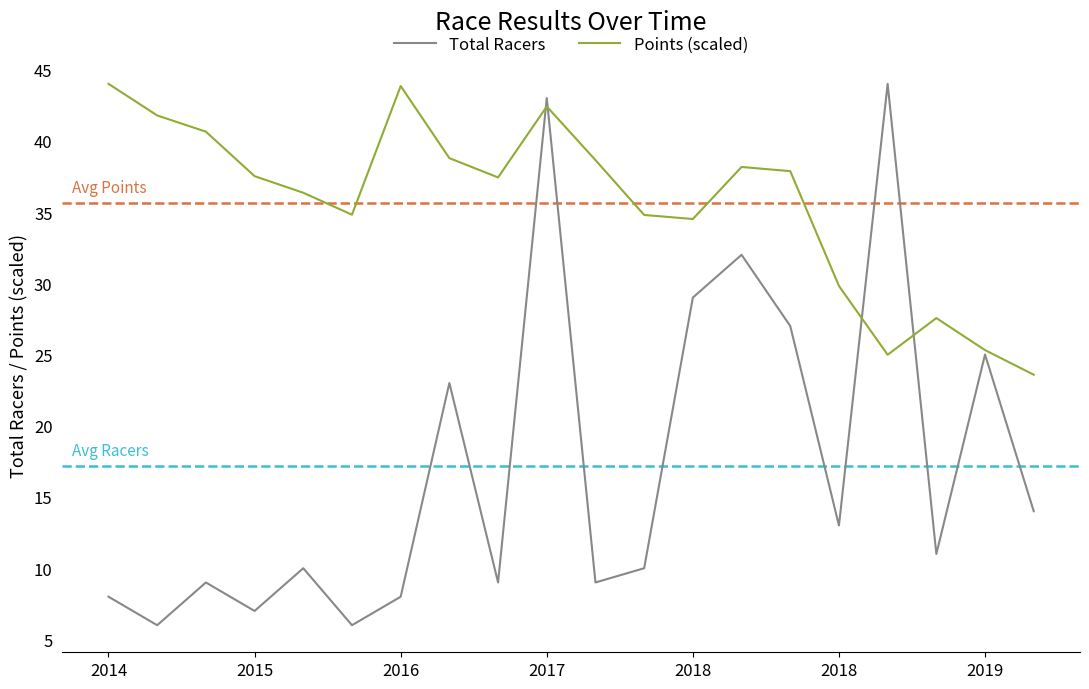

Rank the series by their average value, from highest to lowest.

Points (scaled), Total Racers